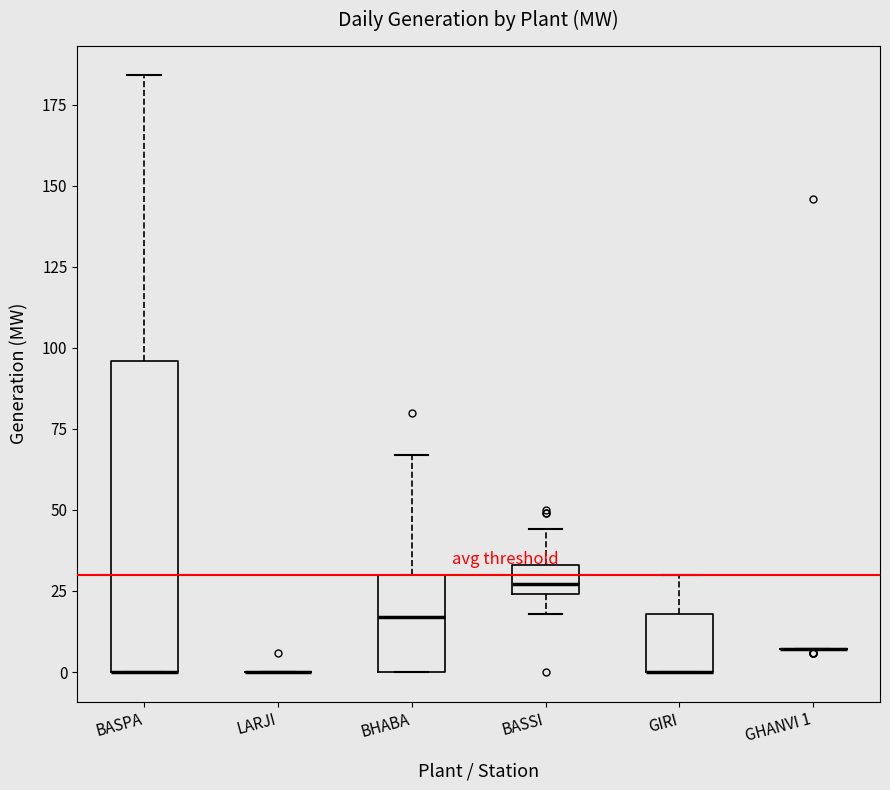

Which box is the tallest, from its lower edge to its upper edge?

BASPA